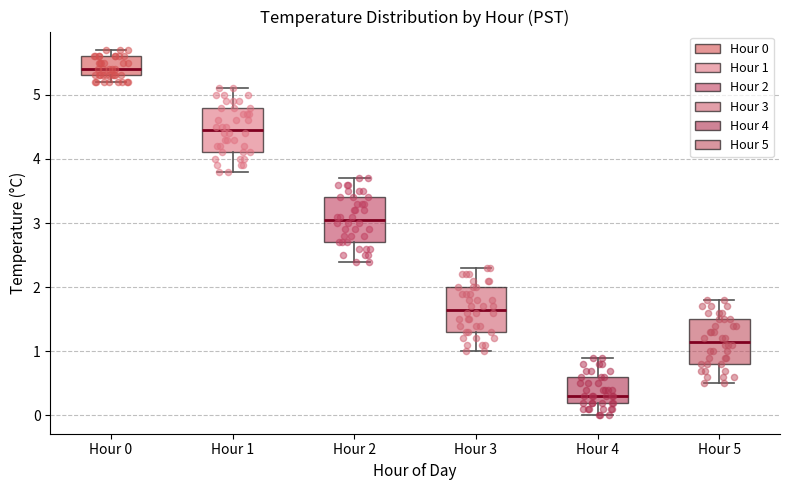

Where is the upper edge of the box for Hour 3 on the y-axis? The values are not printed on the chart, so give them approximately, as read against the axis.

2.0